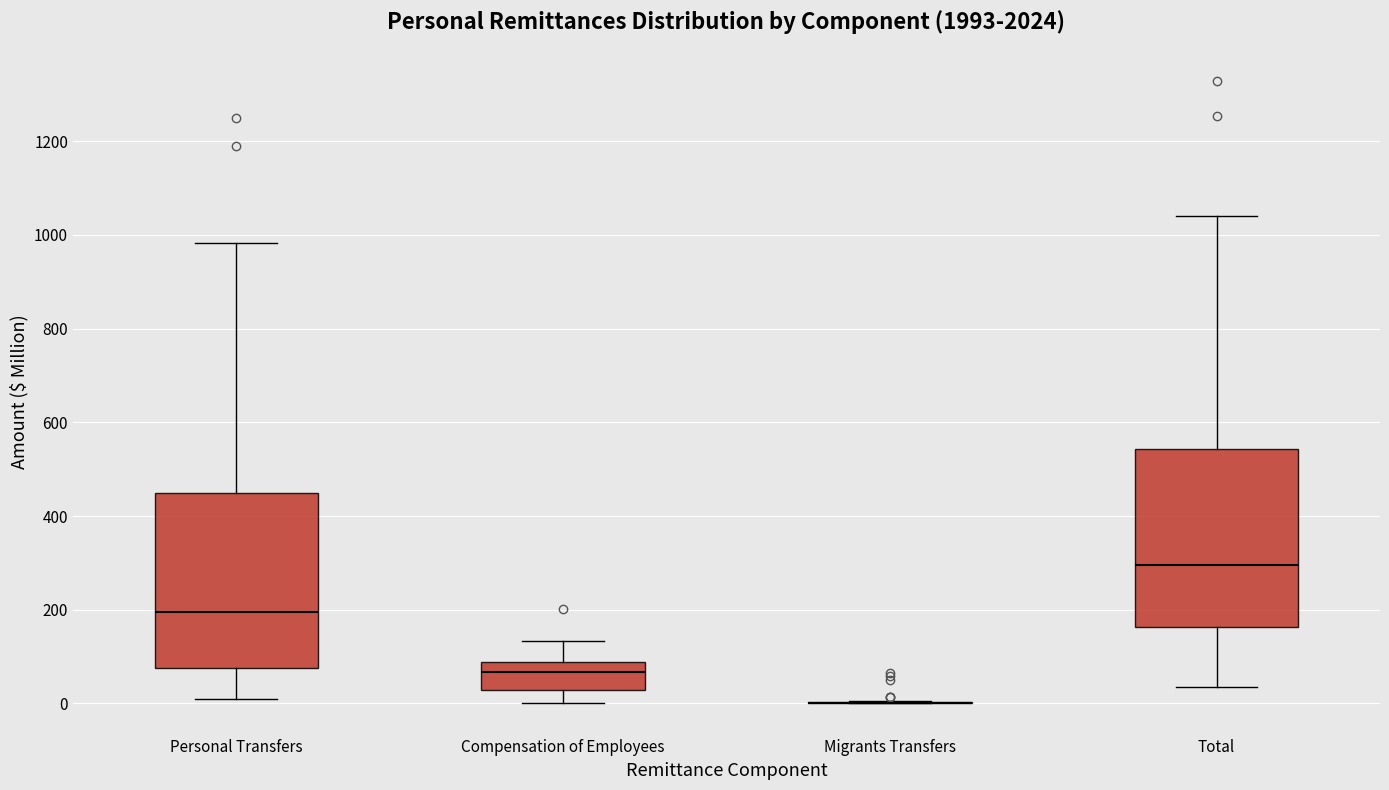

Where does the upper whisker of the box for Compensation of Employees end on the y-axis? The values are not printed on the chart, so give them approximately, as read against the axis.

140